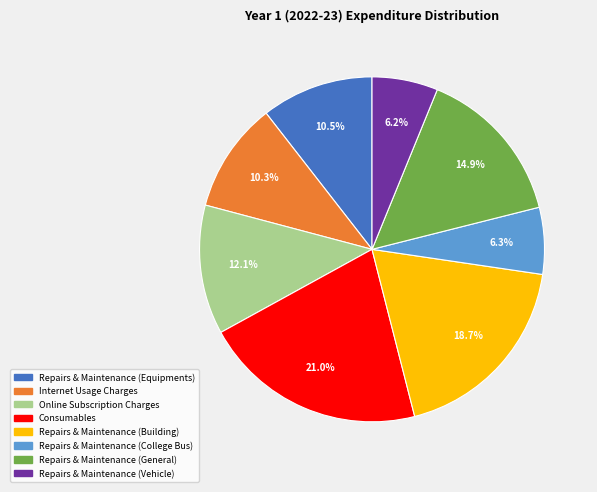

What percentage is NOT represented by Repairs & Maintenance (General)?

85.1%